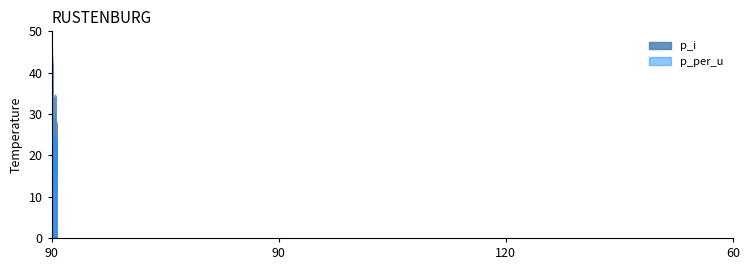

True or false: p_i and p_per_u intersect in this chart.

True